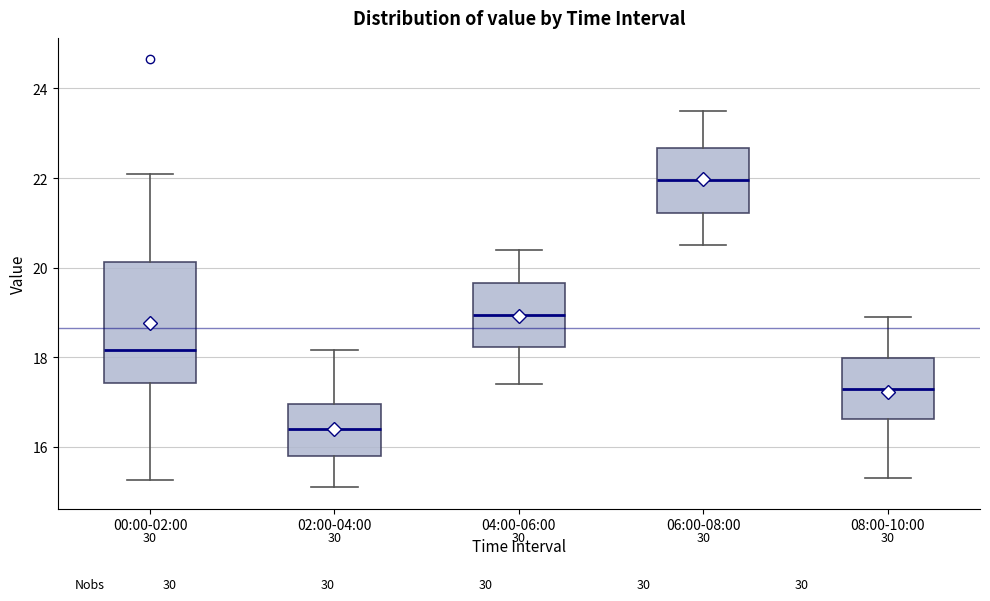

Reading left to right, read every box against the y-axis: the position of its median line, the range the box covers, and the ends of its whiskers. The values are not printed on the chart, so give them approximately, as read against the axis.

00:00-02:00: median 18.2, box 17.4 to 20.2, whiskers 15.2 to 22.0
02:00-04:00: median 16.4, box 15.8 to 17.0, whiskers 15.2 to 18.2
04:00-06:00: median 19.0, box 18.2 to 19.6, whiskers 17.4 to 20.4
06:00-08:00: median 22.0, box 21.2 to 22.6, whiskers 20.6 to 23.6
08:00-10:00: median 17.4, box 16.6 to 18.0, whiskers 15.4 to 19.0